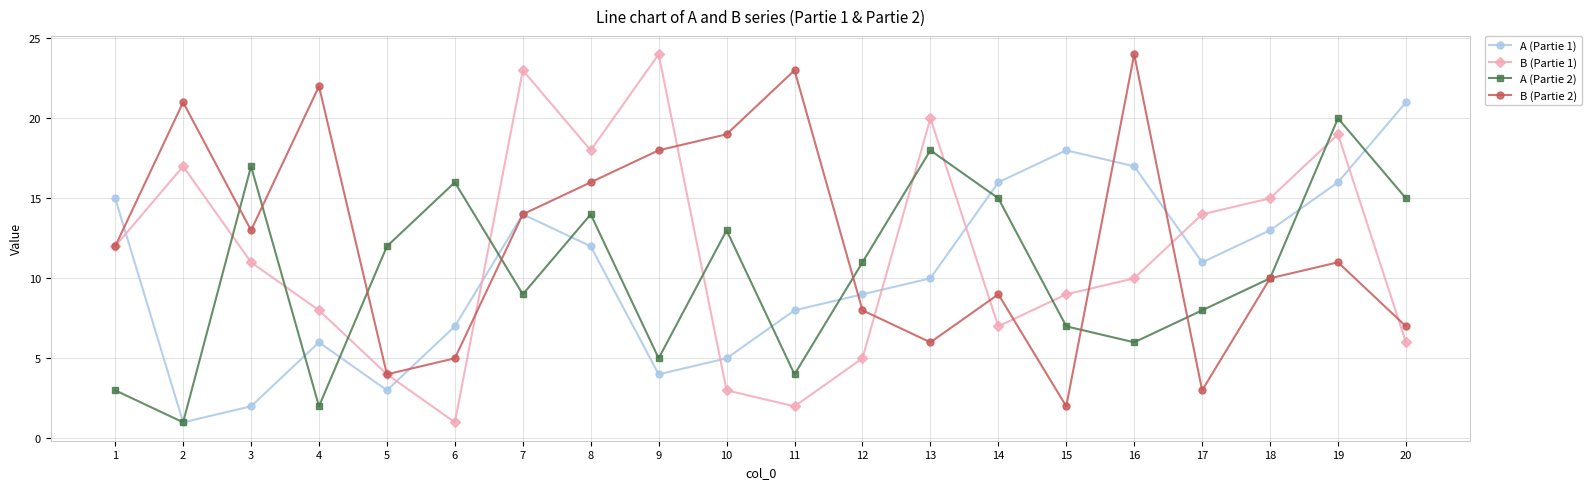

What is the value of the A (Partie 2) point at the 4th from the left?

2